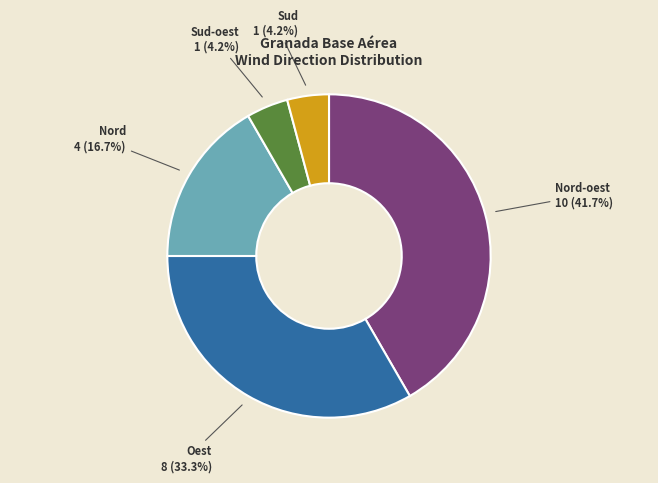

Does any single category account for the majority?

No